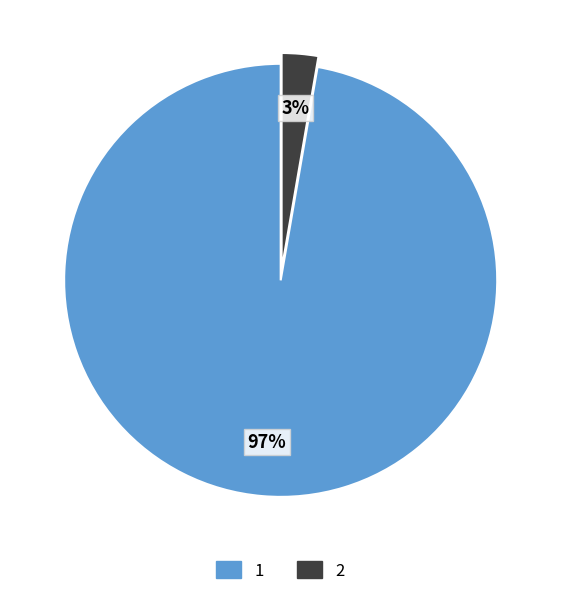

To the nearest percent, what is the average slice percentage?

50%